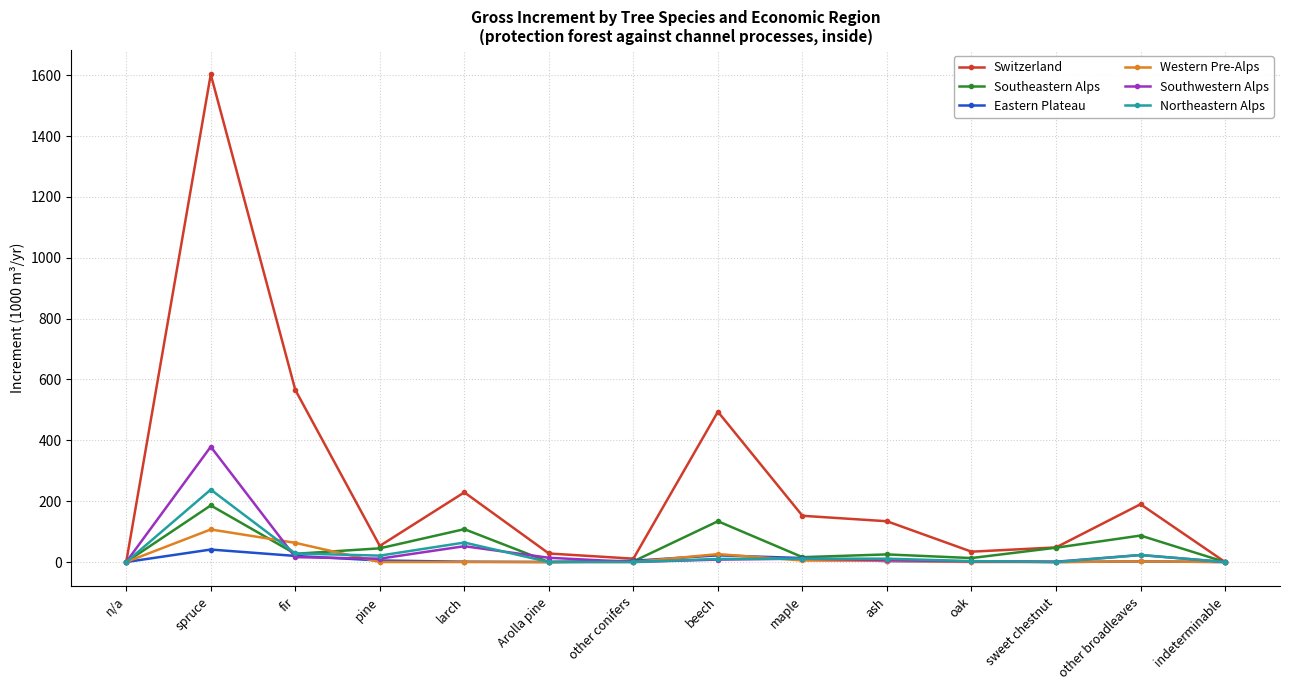

How many categories are shown in the chart?

14